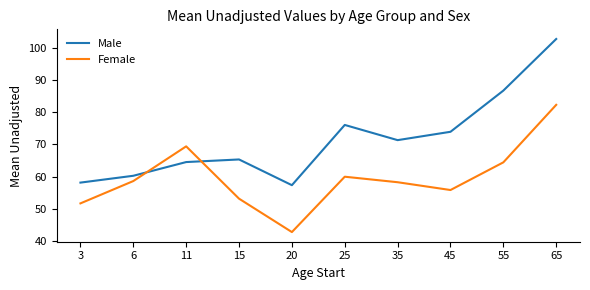

How many lines are shown in the chart?

2